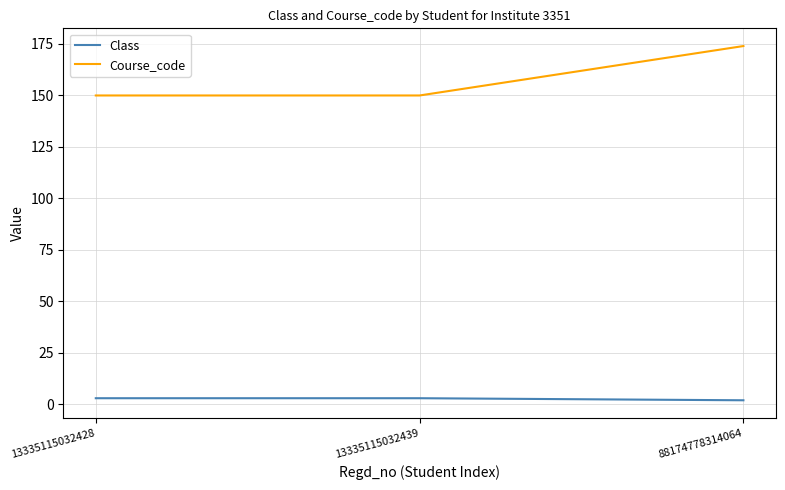

How many categories are shown in the chart?

3